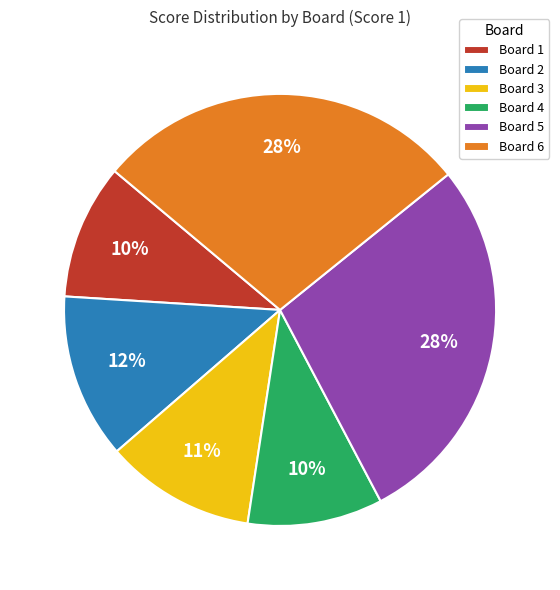

The Board 1 slice represents 24% of the pie. True or false?

False